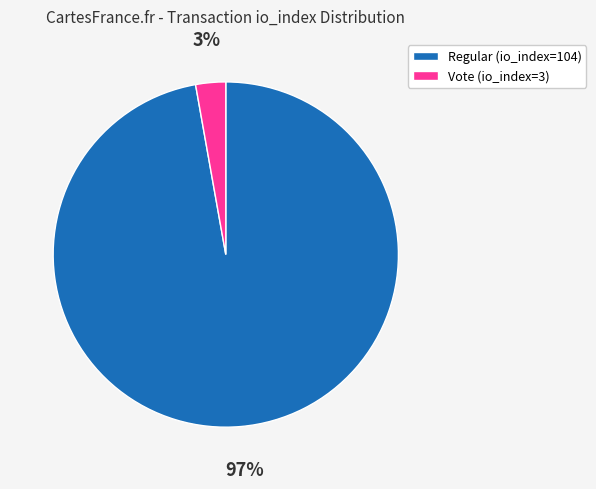

Rank the categories by value from highest to lowest.

Regular (io_index=104), Vote (io_index=3)